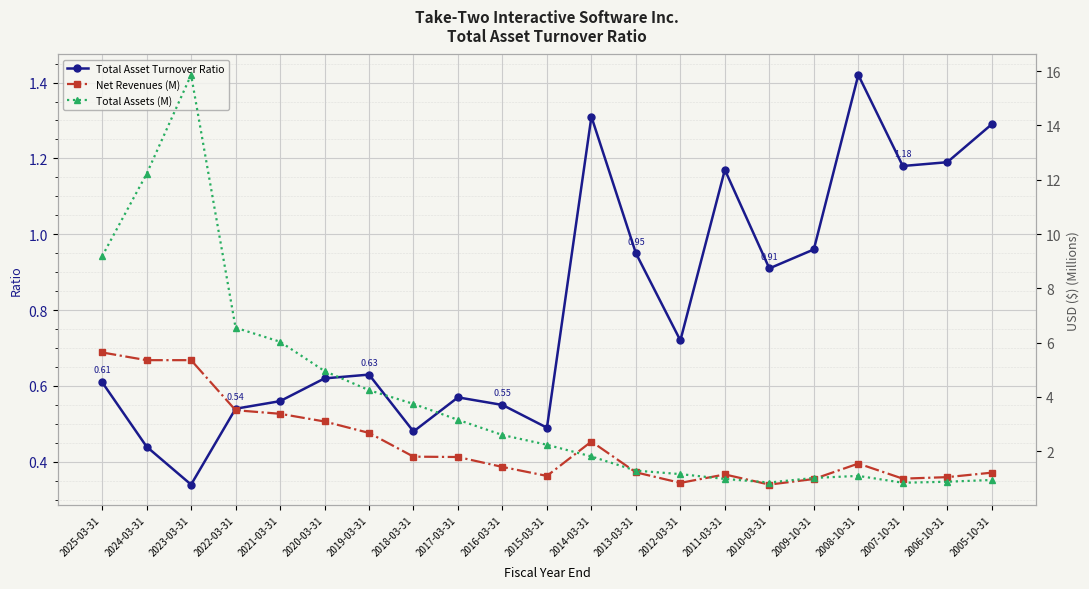

Is this an area chart (filled region under the line)?

No